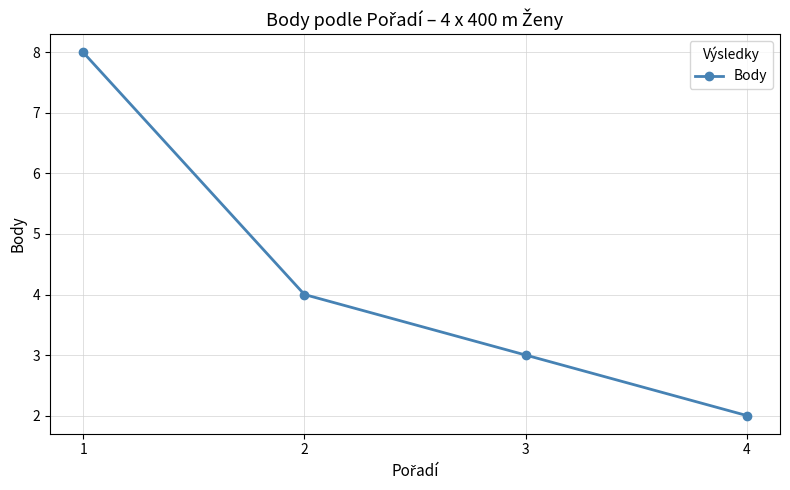

How many values are between 3 and 8?

3